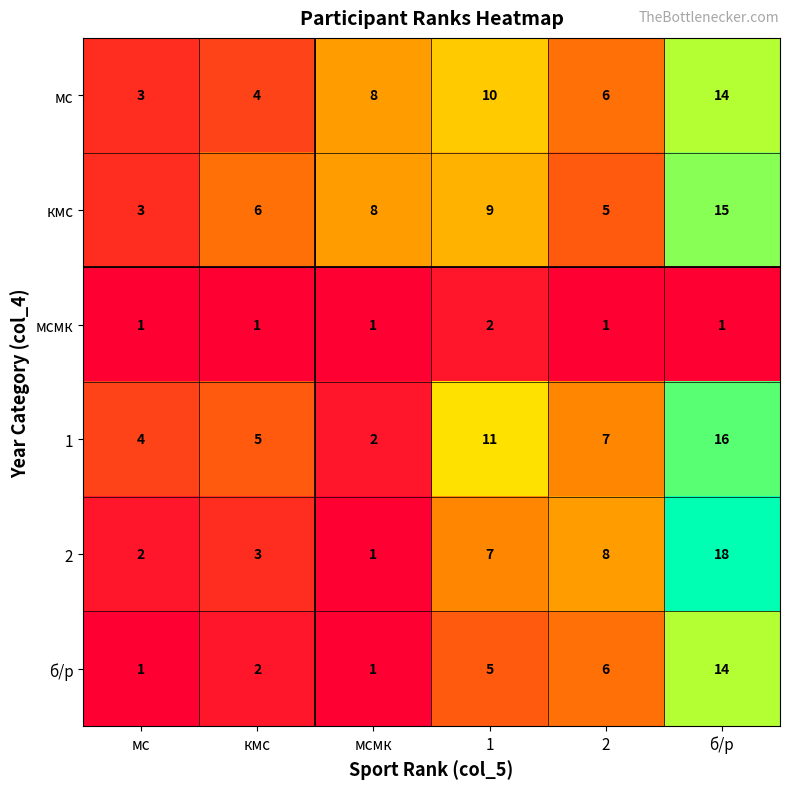

What is the average value of the 1 series?

8